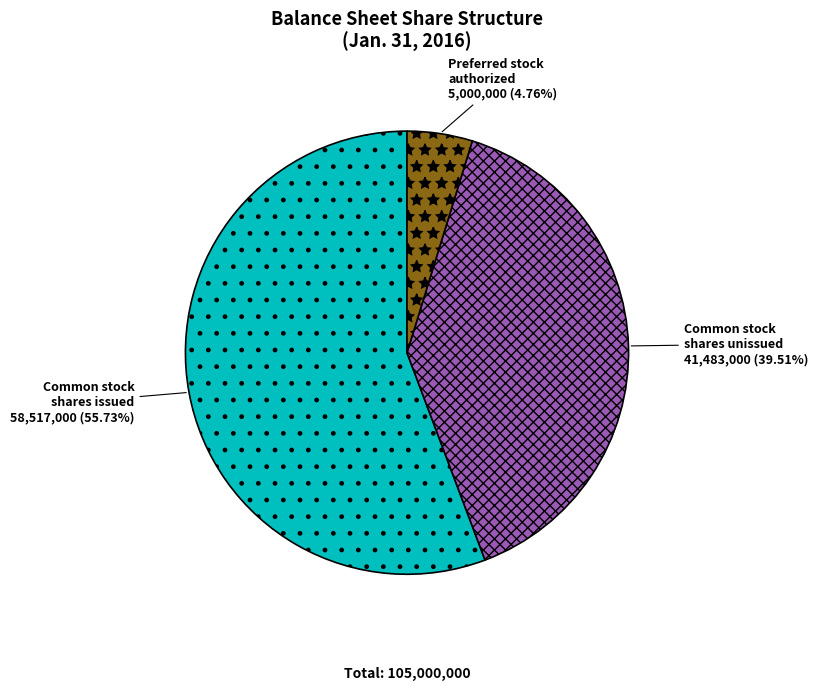

What is the largest slice in the pie chart?

Common stock shares issued